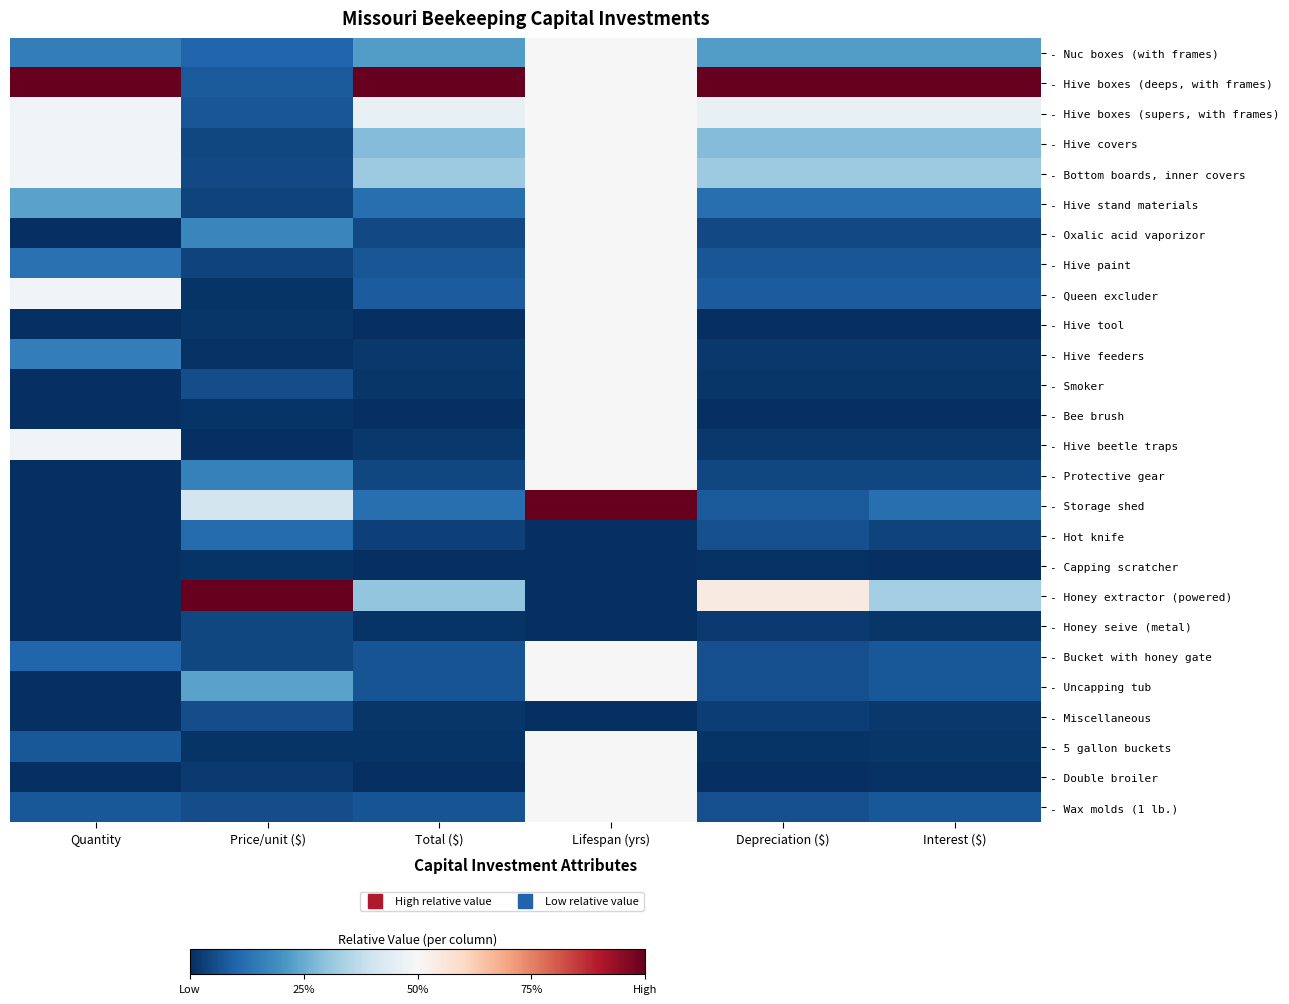

At which category is the sum across all series the highest?

Lifespan (yrs)